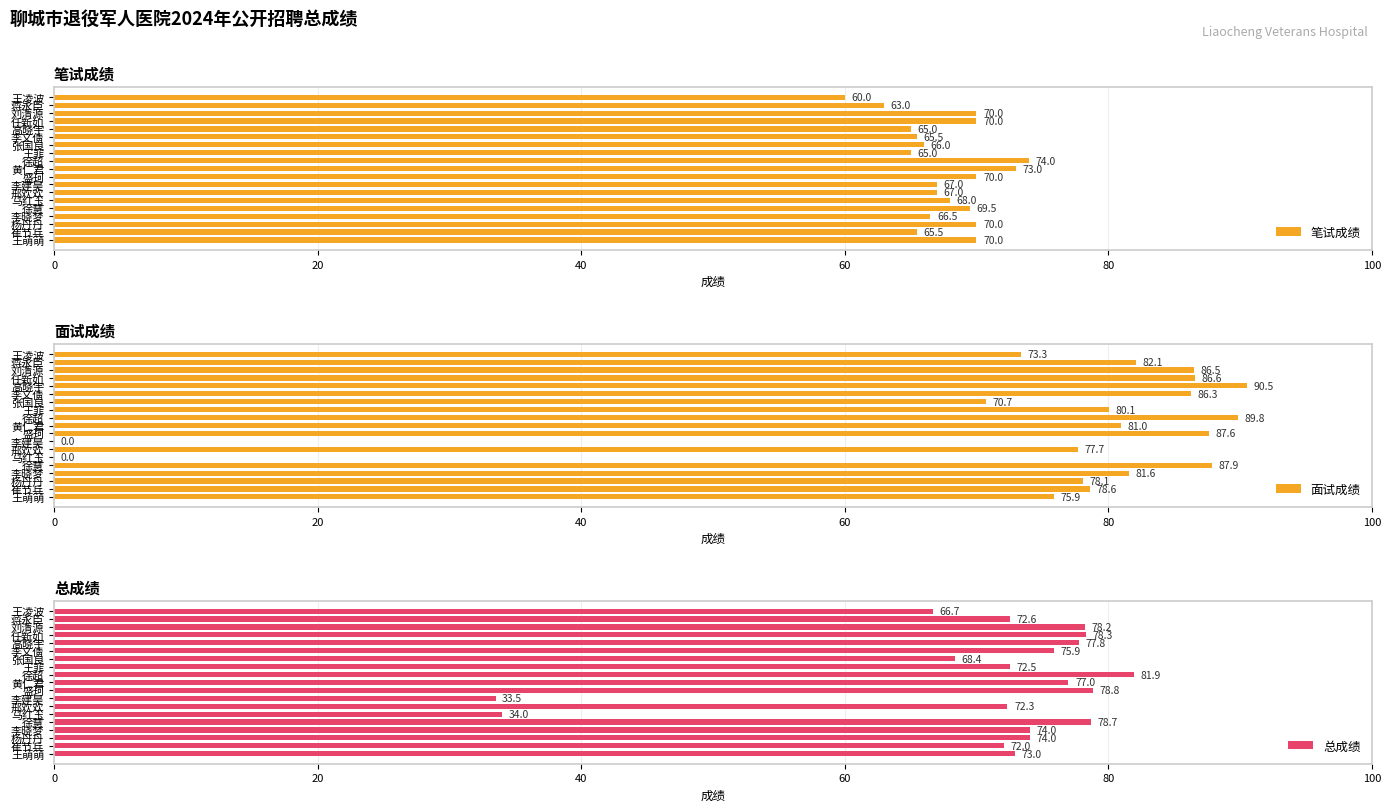

True or false: 笔试成绩 has a value of 66.5 at 李晓梦.

True